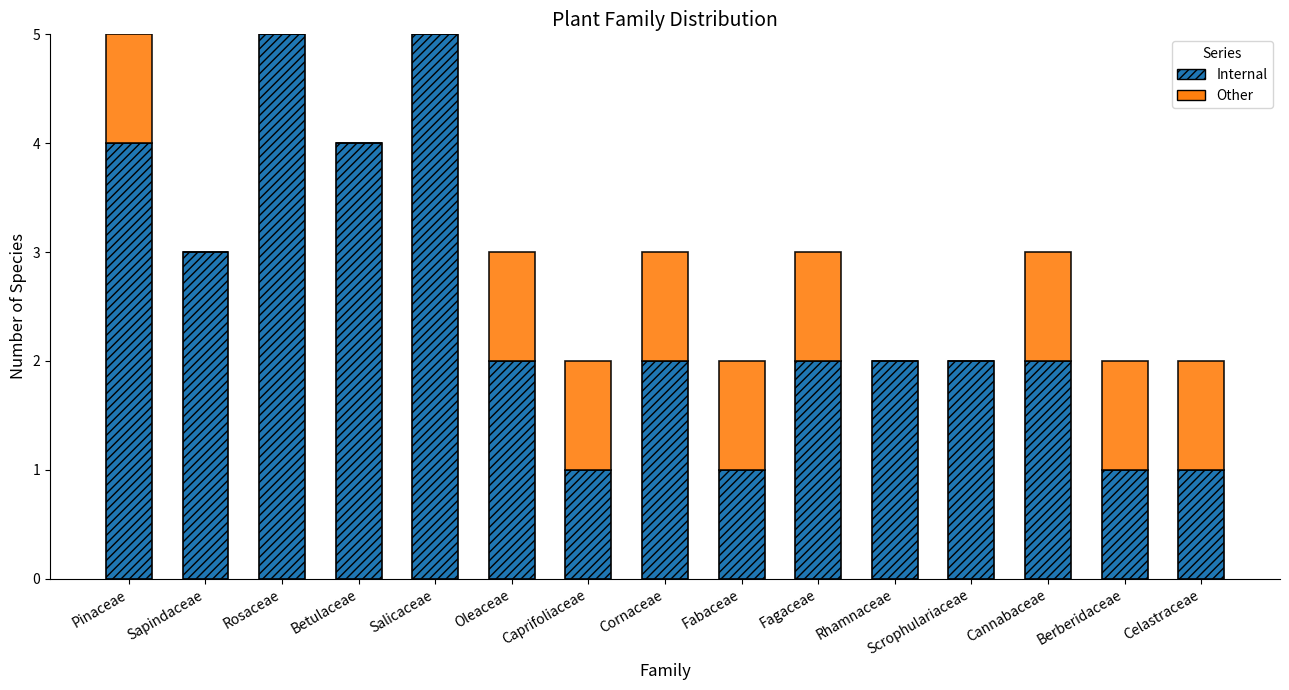

Is it true that Internal equals 8 at Salicaceae?

False